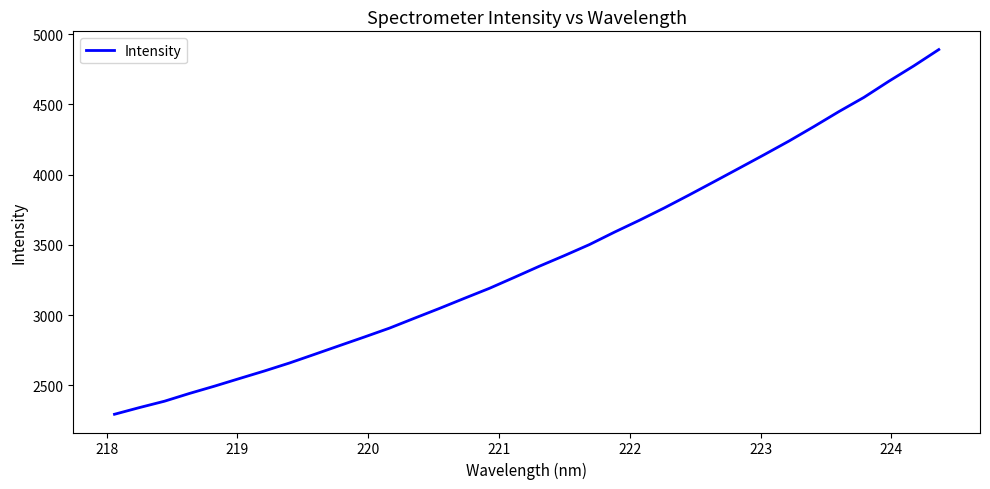

How many lines are shown in the chart?

1